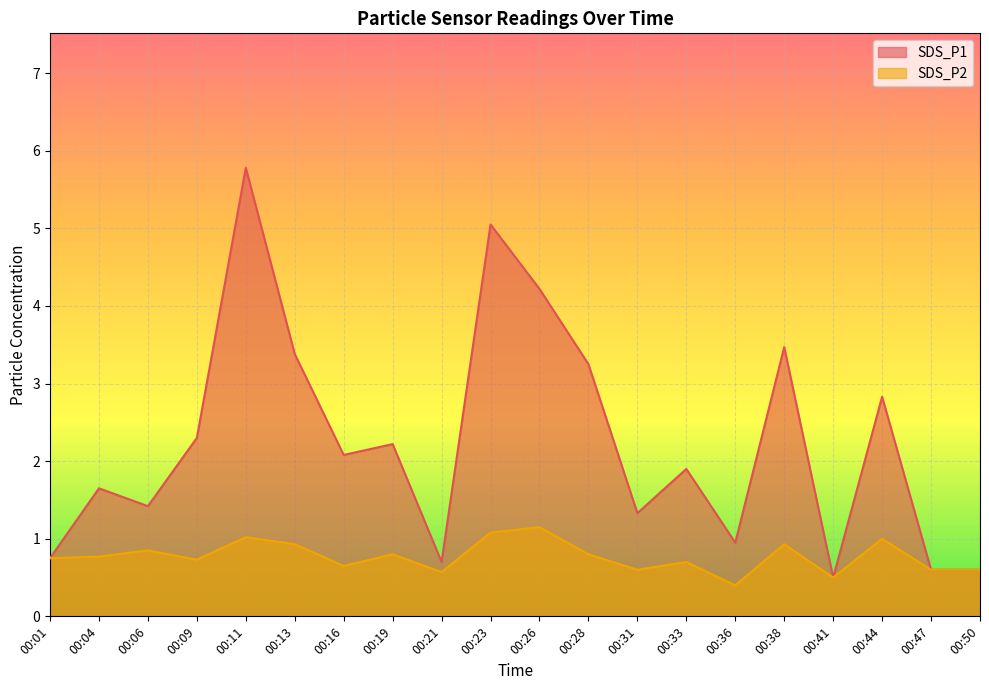

Where is the first local maximum for SDS_P1?

00:04